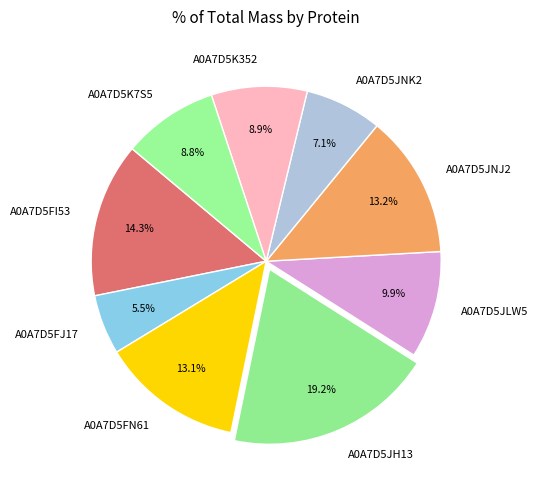

Which slice is the smallest?

A0A7D5FJ17